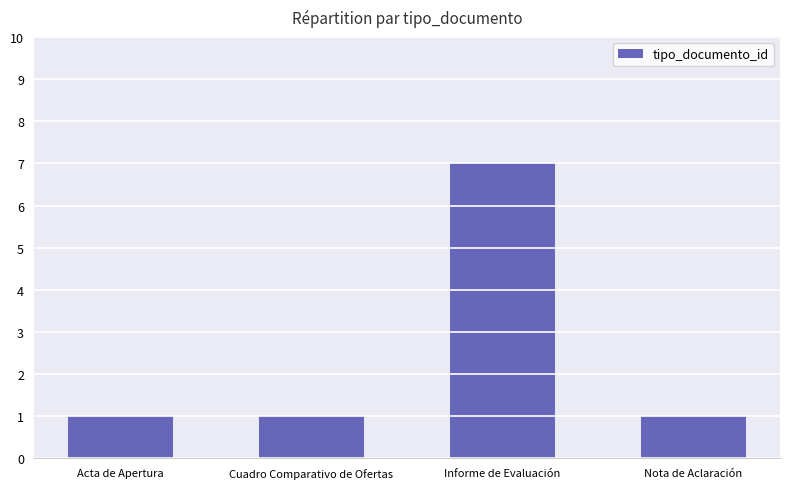

Approximately how many times larger is the value at Informe de Evaluación compared to Acta de Apertura?

7.0